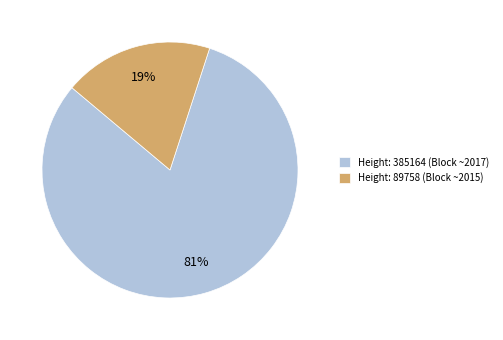

Is it true that Height: 385164 (Block ~2017) is 67% of the pie?

False